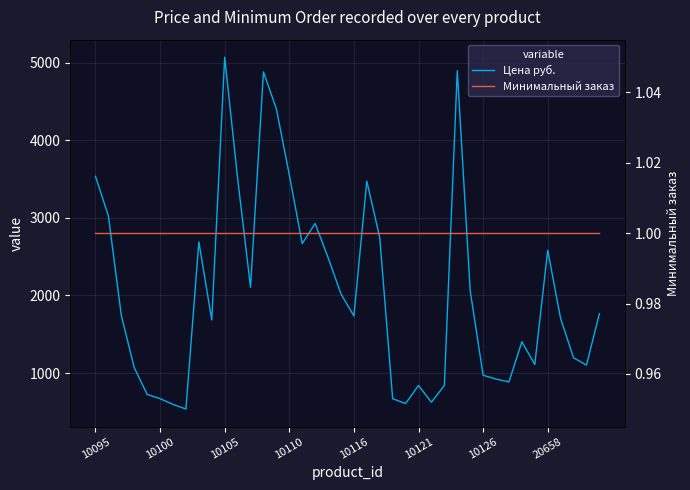

What is the difference between the maximum and minimum values in the Цена руб. series?

4531